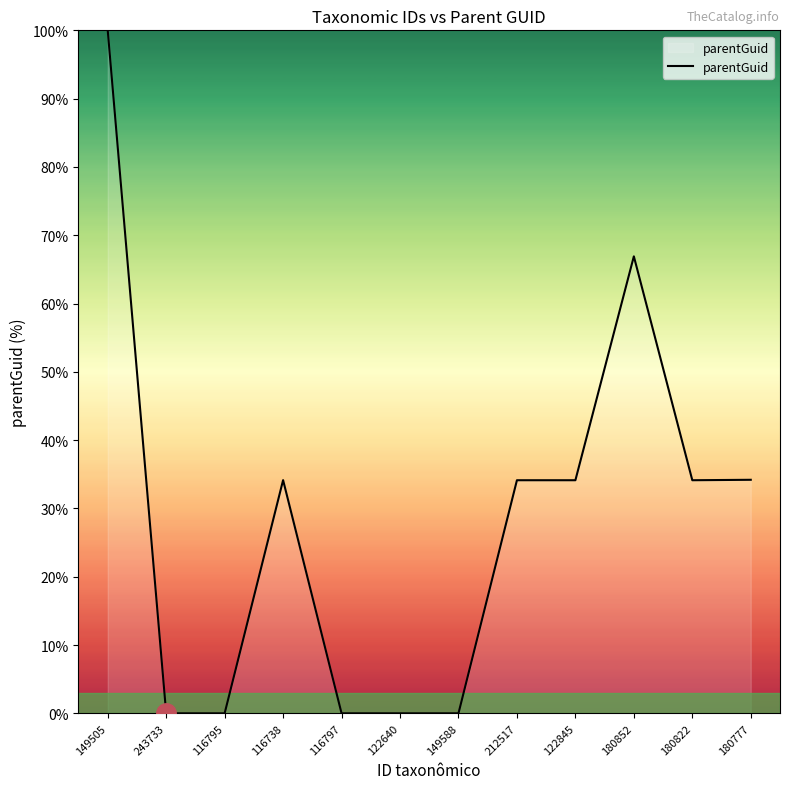

Which label corresponds to the largest value in the chart?

149505